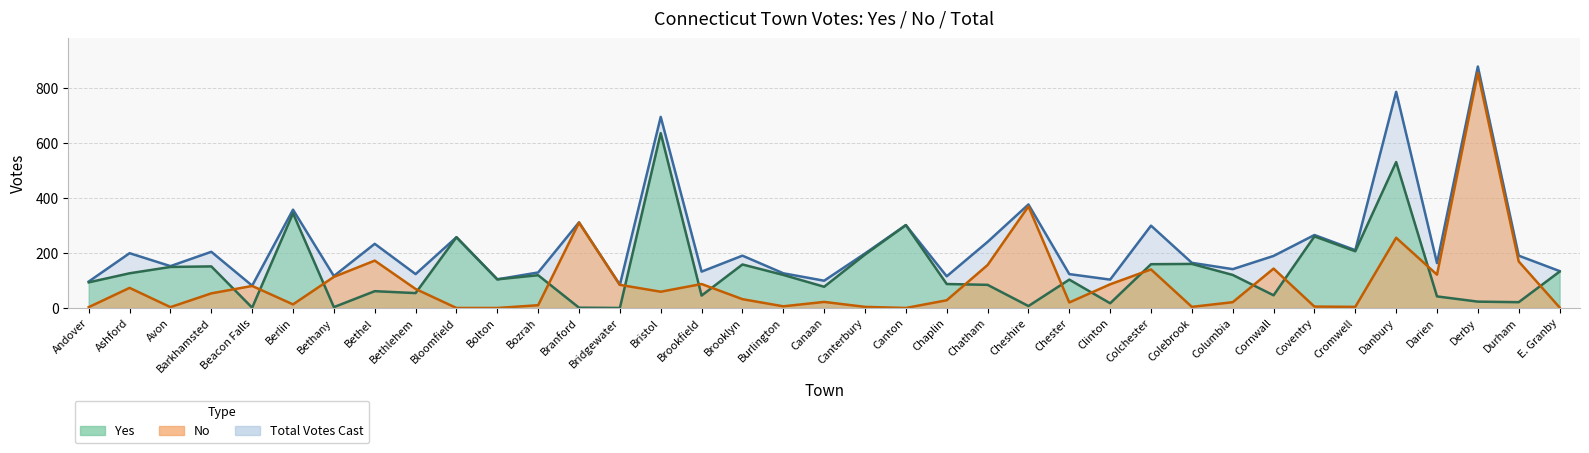

Is it true that Yes equals 392 at Bloomfield?

False